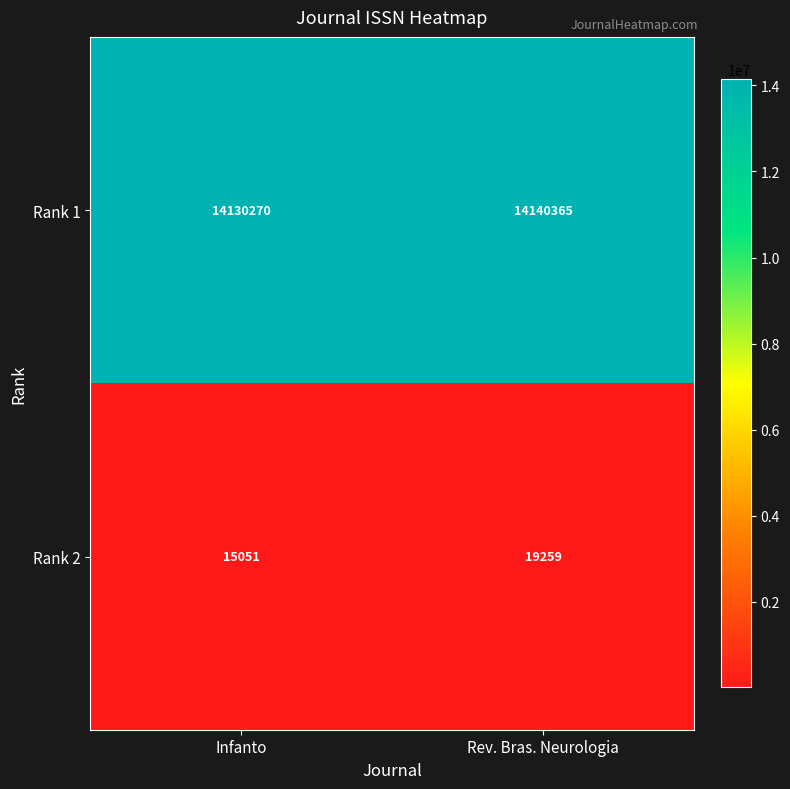

True or false: Rank 1 has a value of 24447344 at Rev. Bras. Neurologia.

False